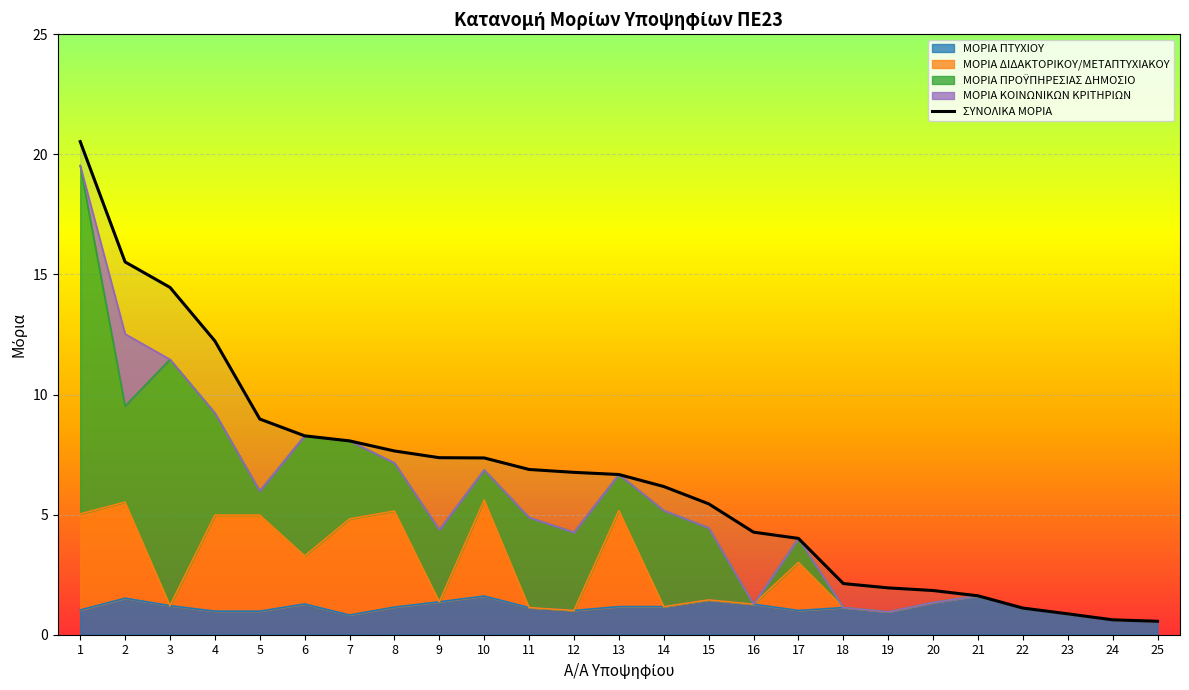

What is the ratio of the value at 4 to the value at 6?

1.5